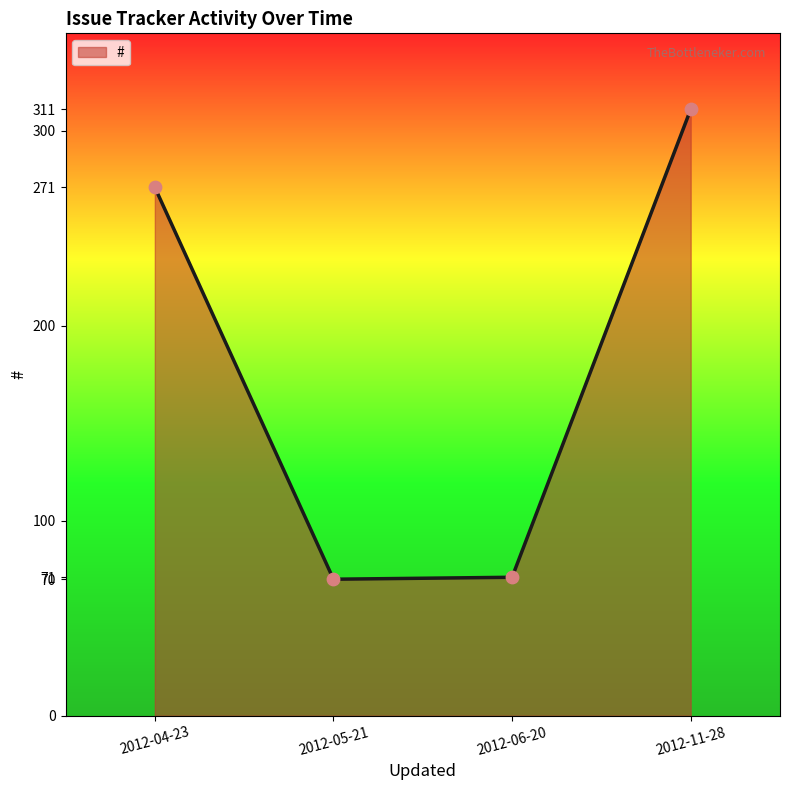

Between 2012-11-28 and 2012-05-21, which is larger?

2012-11-28